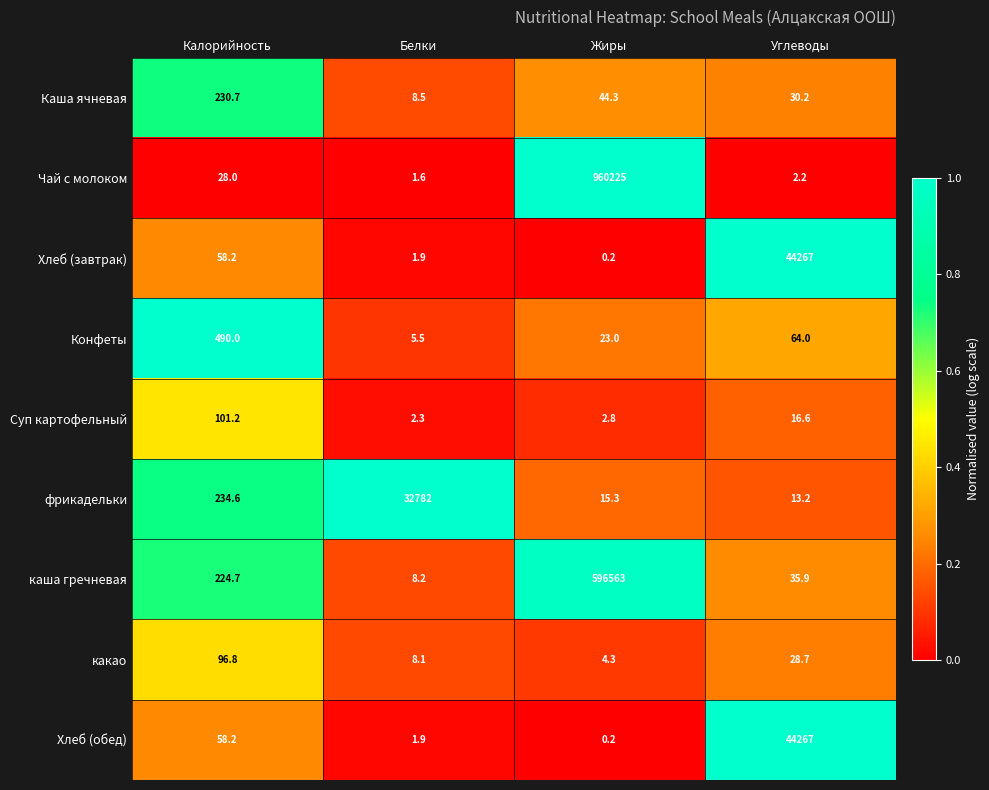

Is the value of Каша ячневая at Калорийность greater than the value of Хлеб (завтрак) at Жиры?

Yes